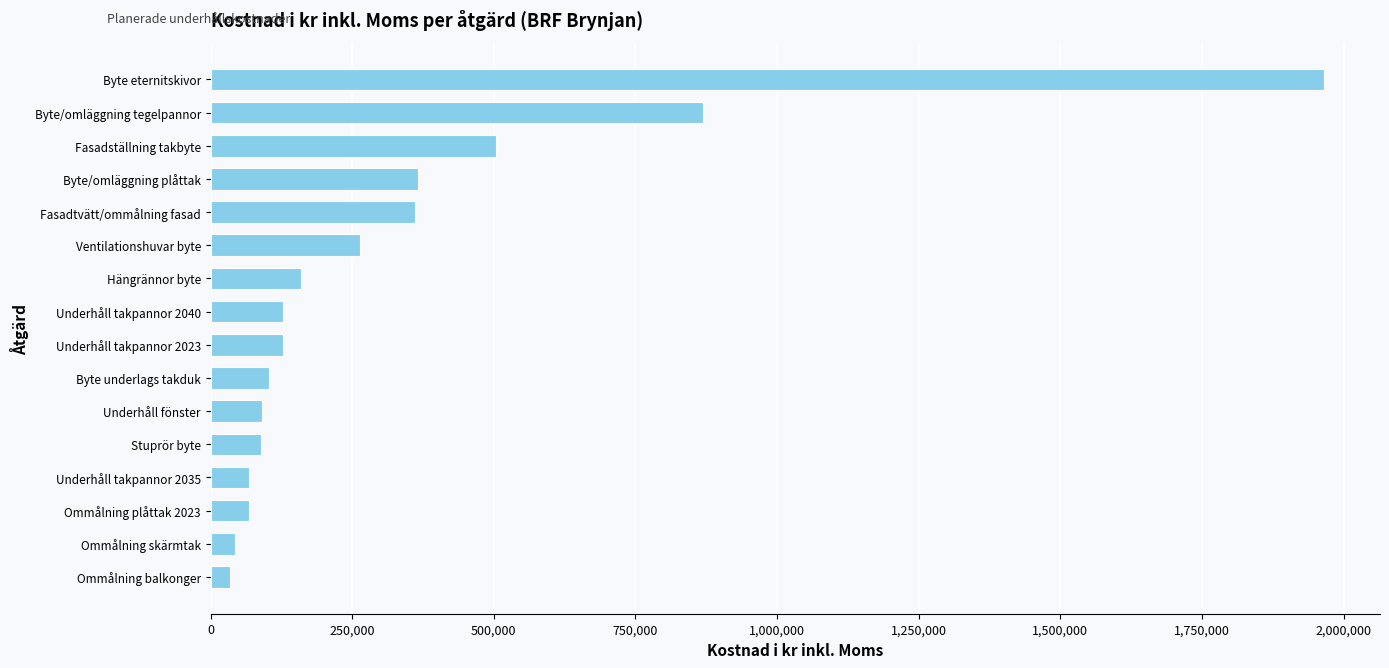

What is the sum of all values?

5240561